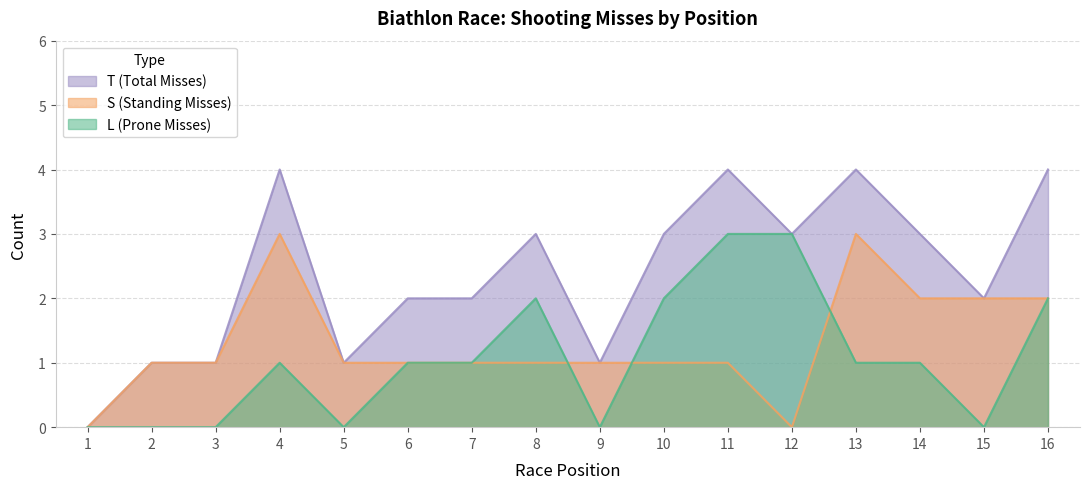

Reading left to right, transcribe all the data shown in this chart.

L: 1=0	2=0	3=0	4=1	5=0	6=1	7=1	8=2	9=0	10=2	11=3	12=3	13=1	14=1	15=0	16=2
S: 1=0	2=1	3=1	4=3	5=1	6=1	7=1	8=1	9=1	10=1	11=1	12=0	13=3	14=2	15=2	16=2
T: 1=0	2=1	3=1	4=4	5=1	6=2	7=2	8=3	9=1	10=3	11=4	12=3	13=4	14=3	15=2	16=4